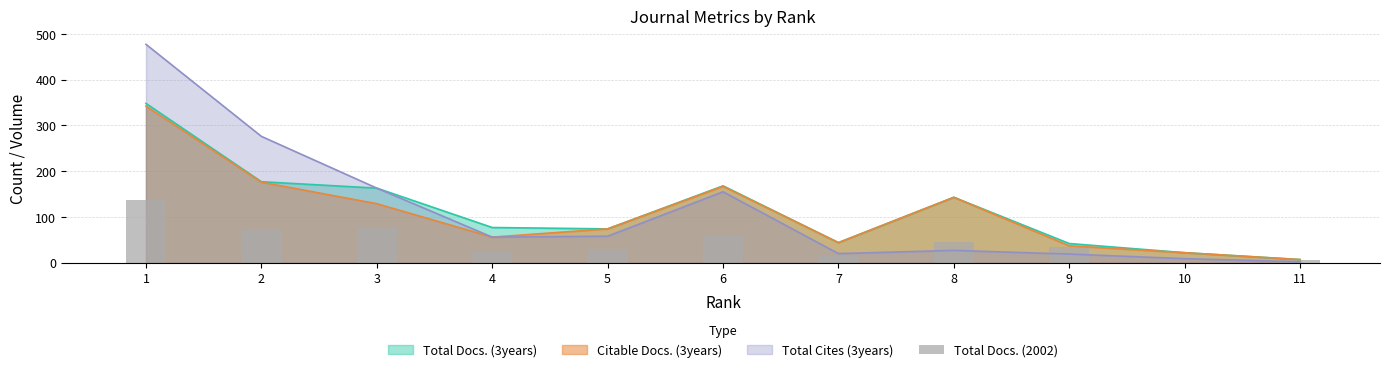

True or false: the data shows 138 at 1.

True